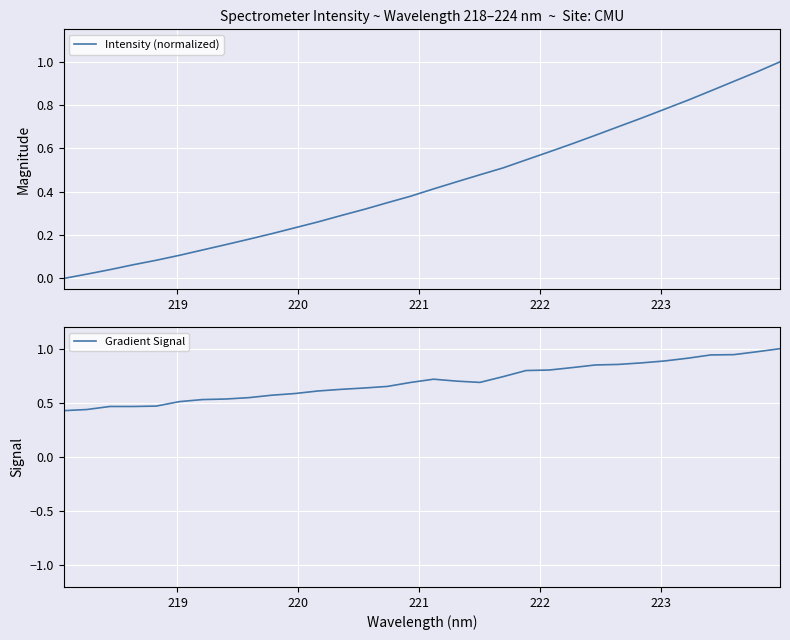

True or false: Intensity (normalized) has a value of 0.1 at 19.

False